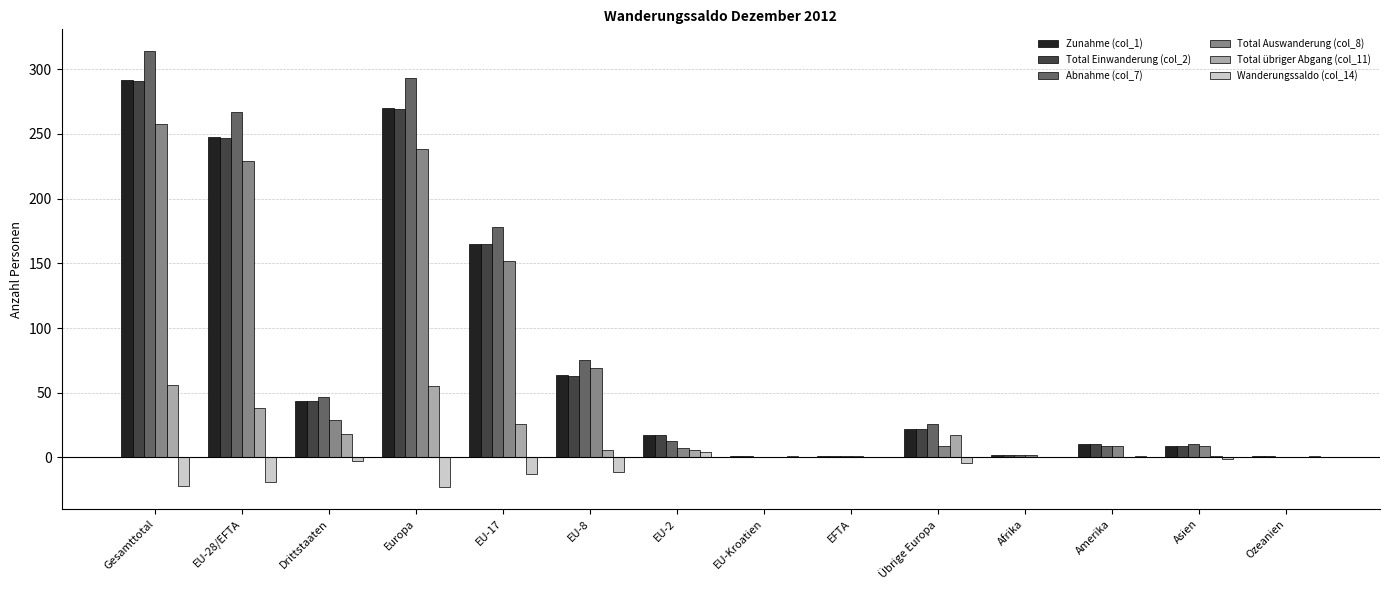

Which category has the highest value in the Zunahme (col_1) series?

Gesamttotal